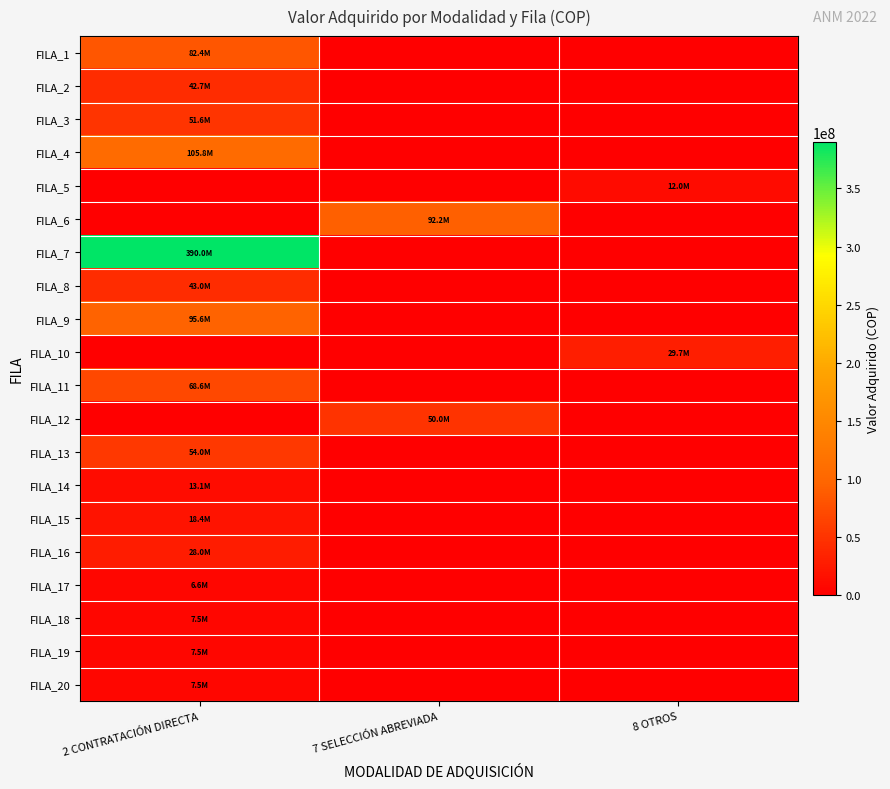

Which series changed the most between 7 SELECCIÓN ABREVIADA and 8 OTROS?

FILA_6